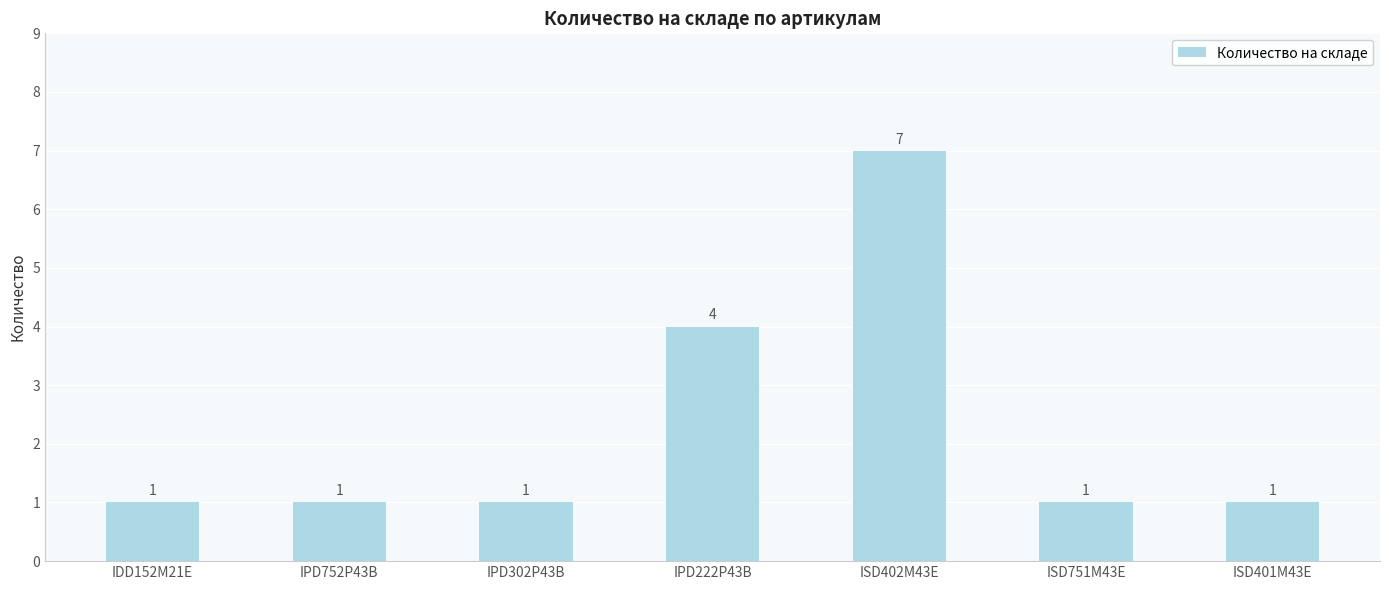

How many values are between 1 and 4?

6